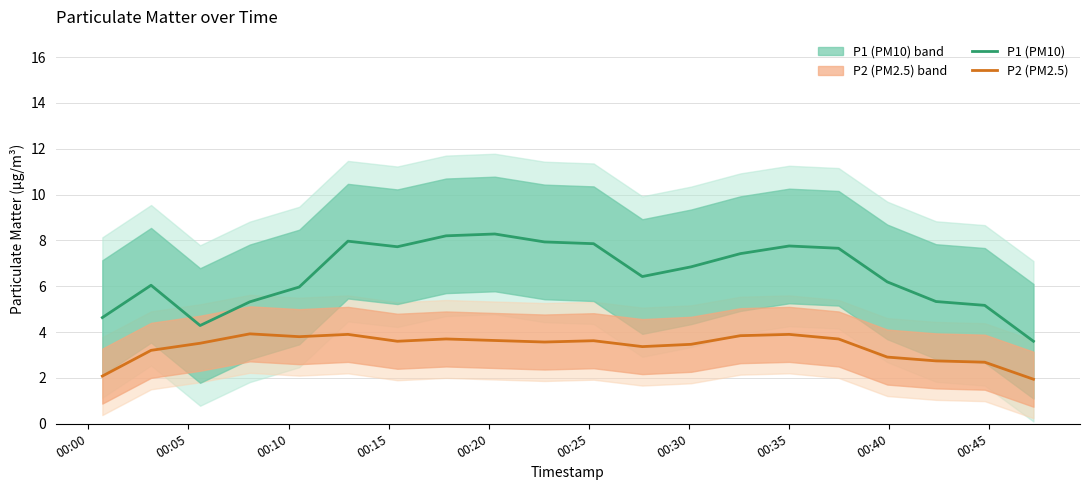

Rank the series by their average value, from lowest to highest.

P2 (PM2.5), P1 (PM10)